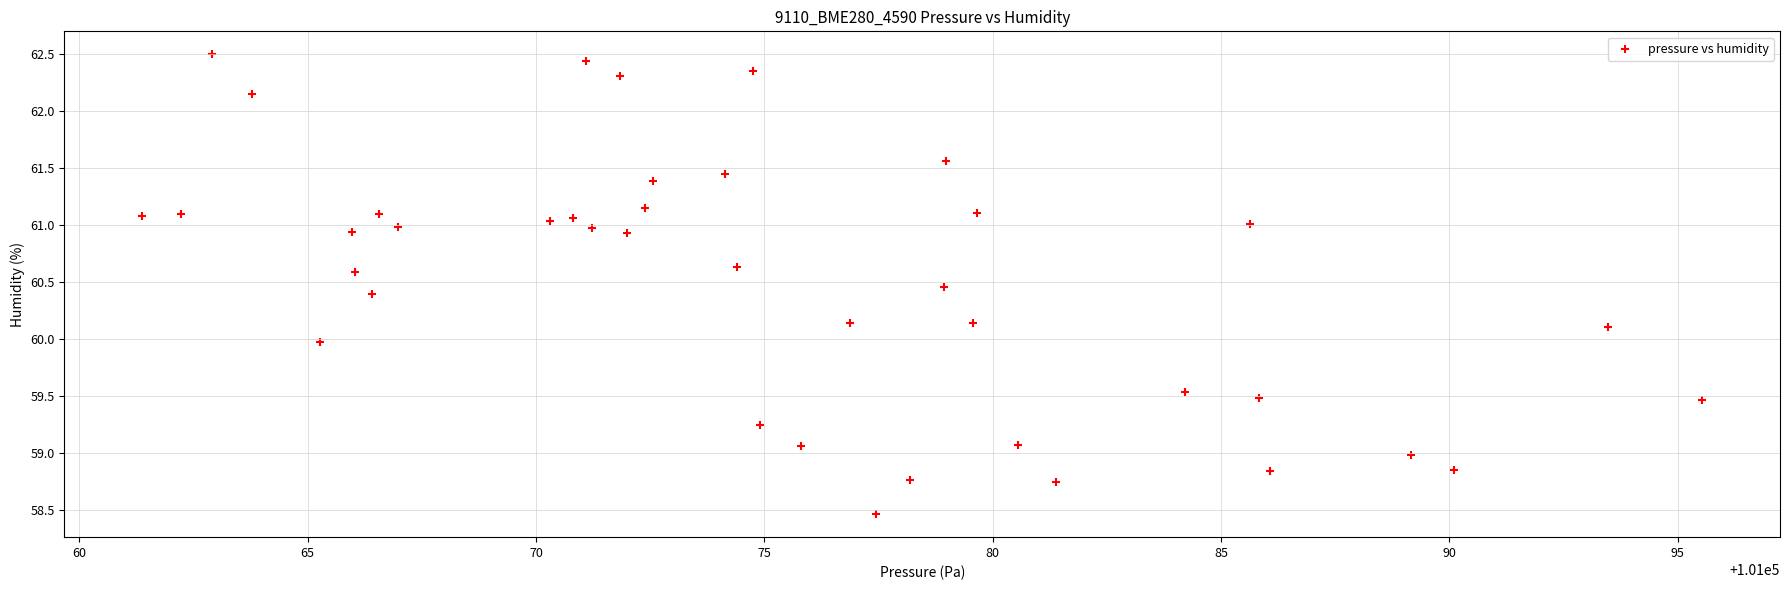

What is the range of Y values (max minus min)?

4.0